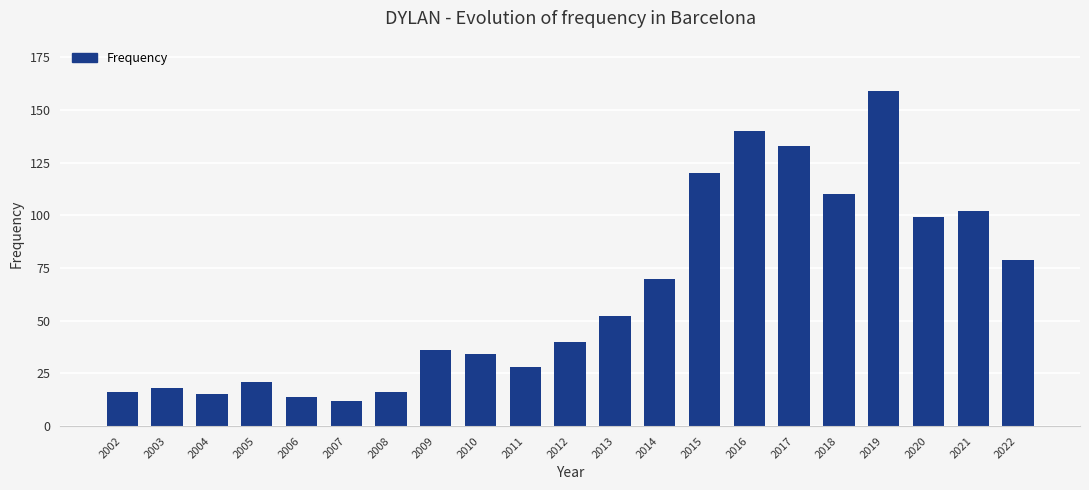

What is the value of the 15th bar from the left?

140